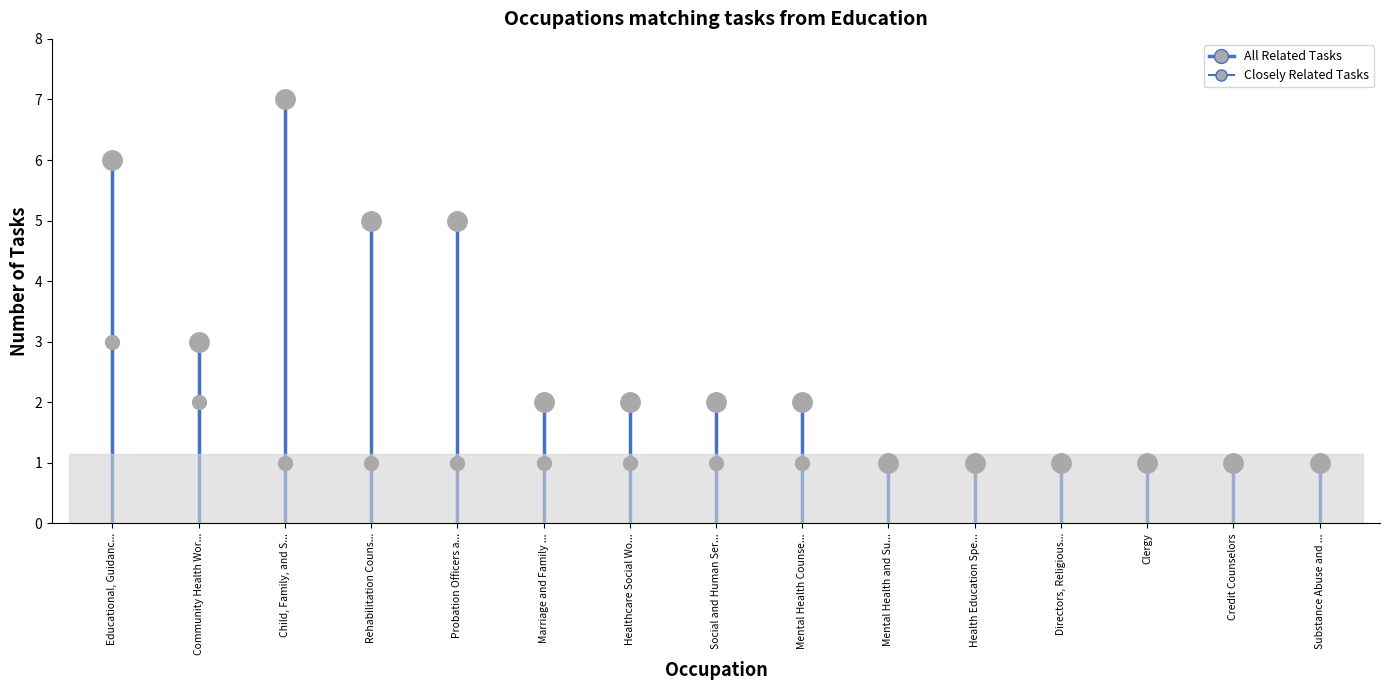

What position from the left is Probation Officers and Correctional Treatment?

5